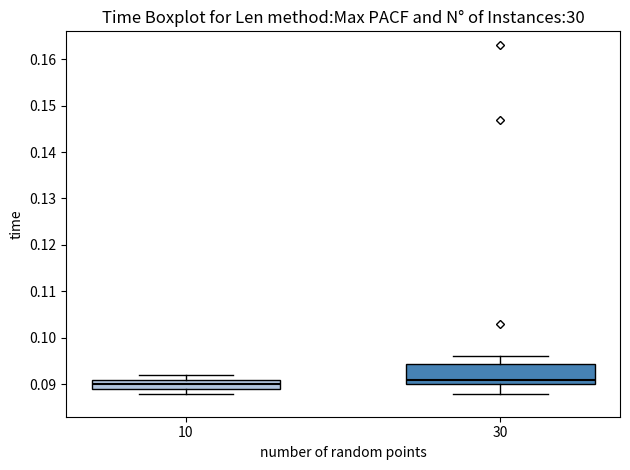

Reading left to right, read every box against the y-axis: the position of its median line, the range the box covers, and the ends of its whiskers. The values are not printed on the chart, so give them approximately, as read against the axis.

10: median 0.090, box 0.089 to 0.091, whiskers 0.088 to 0.092
30: median 0.091, box 0.090 to 0.094, whiskers 0.088 to 0.096